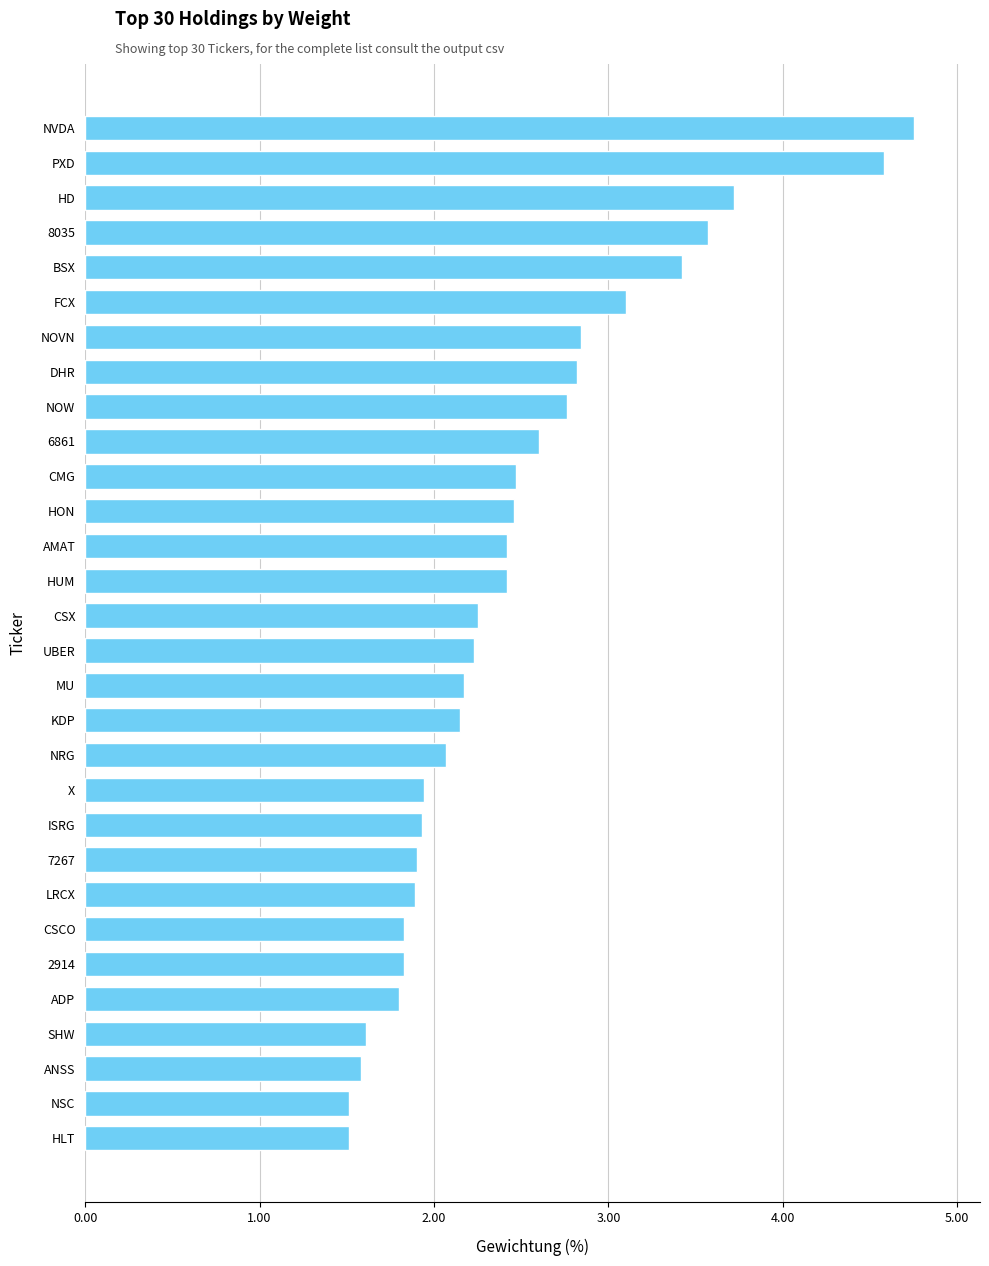

What is the difference between the maximum and minimum values?

3.2